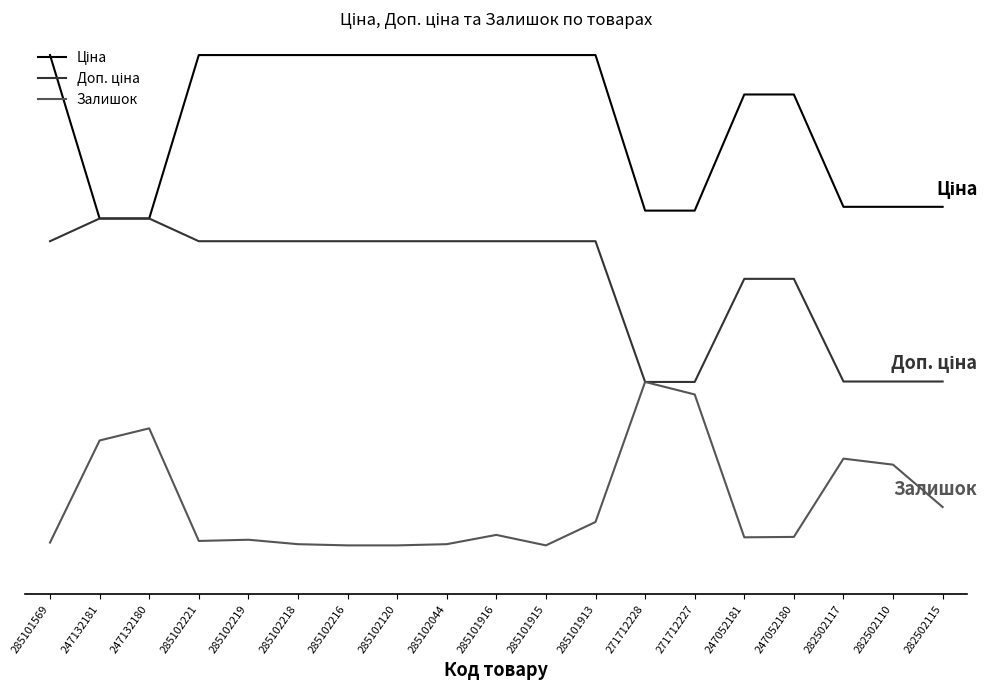

Reading left to right, what are all the values shown in this chart?

Ціна: 285101569=3.0	247132181=2.0	247132180=2.0	285102221=3.0	285102219=3.0	285102218=3.0	285102216=3.0	285102120=3.0	285102044=3.0	285101916=3.0	285101915=3.0	285101913=3.0	271712228=2.0	271712227=2.0	247052181=2.8	247052180=2.8	282502117=2.1	282502110=2.1	282502115=2.1
Доп. ціна: 285101569=1.9	247132181=2.0	247132180=2.0	285102221=1.9	285102219=1.9	285102218=1.9	285102216=1.9	285102120=1.9	285102044=1.9	285101916=1.9	285101915=1.9	285101913=1.9	271712228=1.0	271712227=1.0	247052181=1.6	247052180=1.6	282502117=1.0	282502110=1.0	282502115=1.0
Залишок: 285101569=0.0	247132181=0.6	247132180=0.7	285102221=0.0	285102219=0.0	285102218=0.0	285102216=0.0	285102120=0.0	285102044=0.0	285101916=0.1	285101915=0.0	285101913=0.1	271712228=1.0	271712227=0.9	247052181=0.0	247052180=0.1	282502117=0.5	282502110=0.5	282502115=0.2